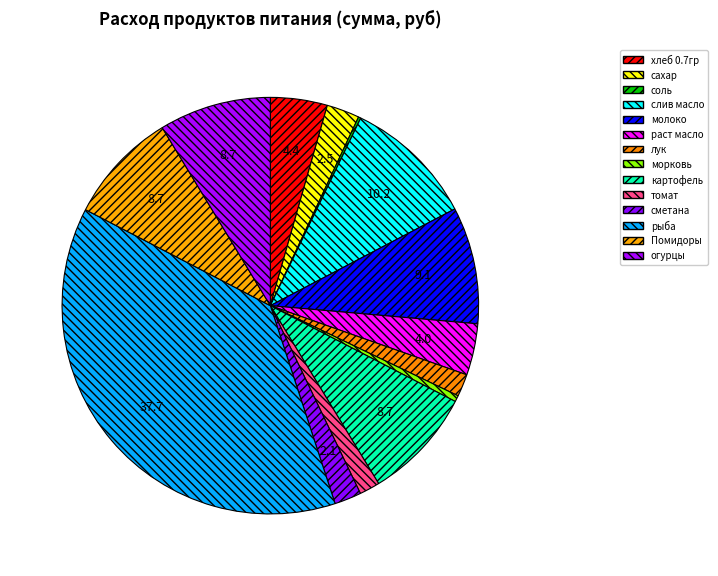

Combined, what portion of the pie is сметана and раст масло?

6.1%